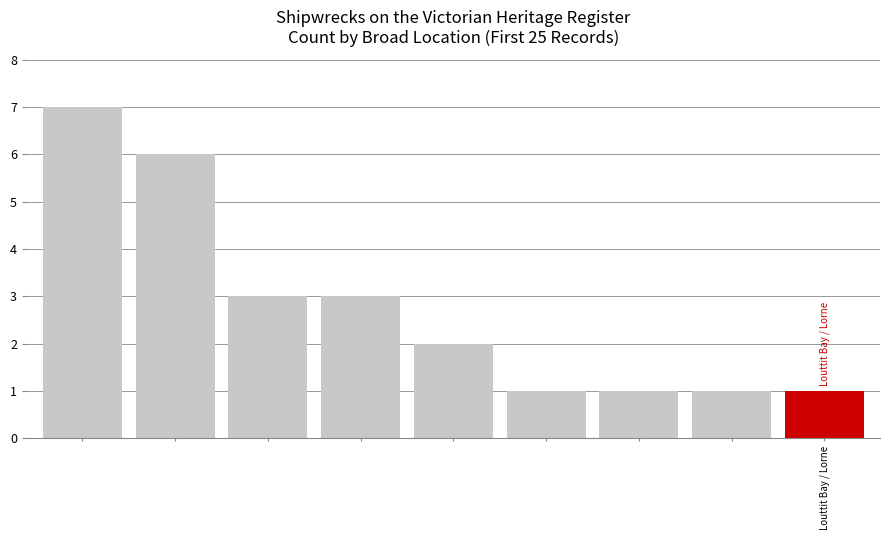

What is the value of the 8th bar from the left?

1